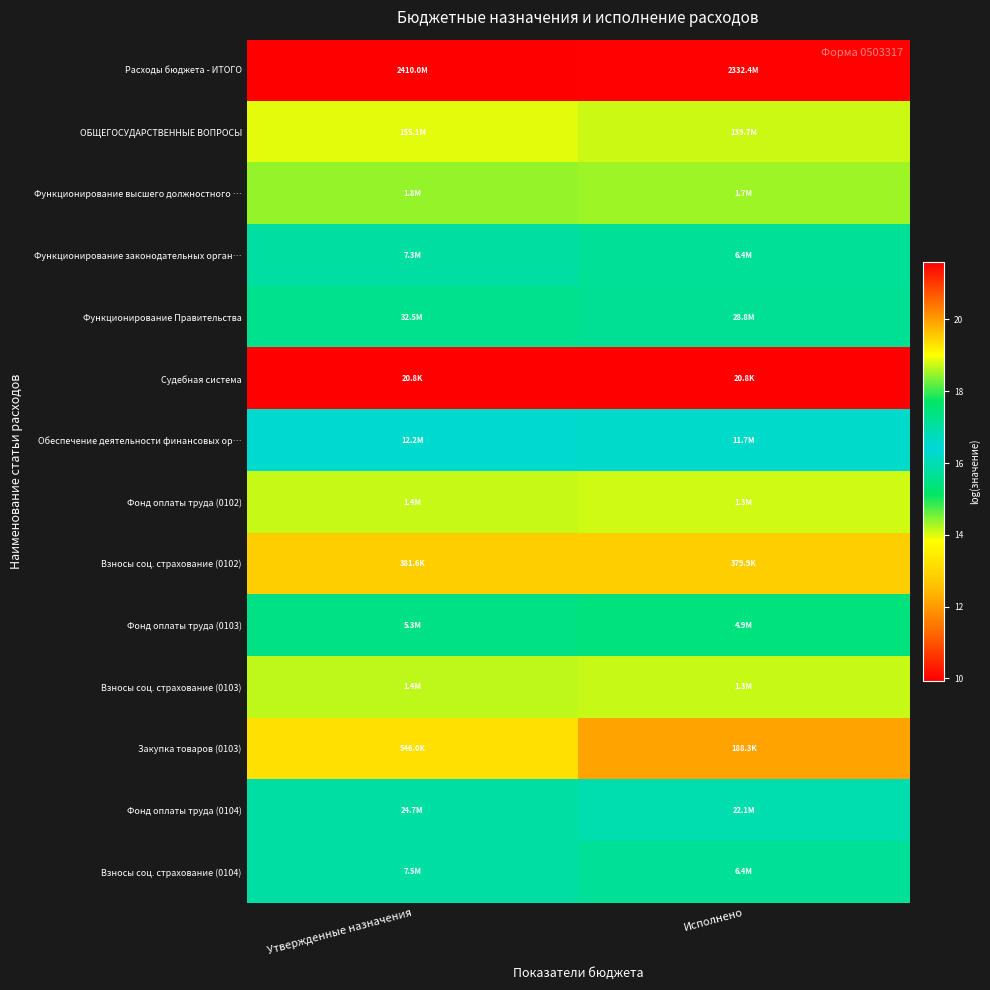

What is the spread (max minus min) of values at Исполнено?

11.6